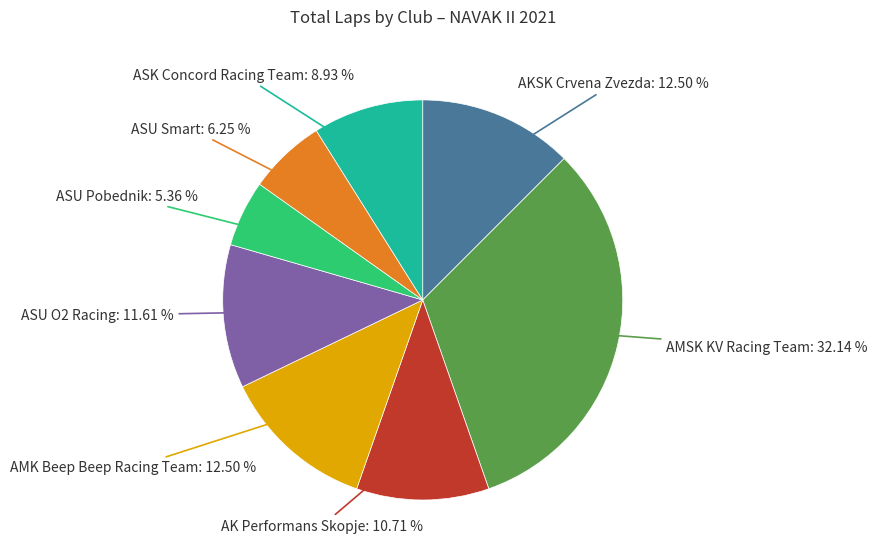

To the nearest percent, what is the average slice percentage?

12%